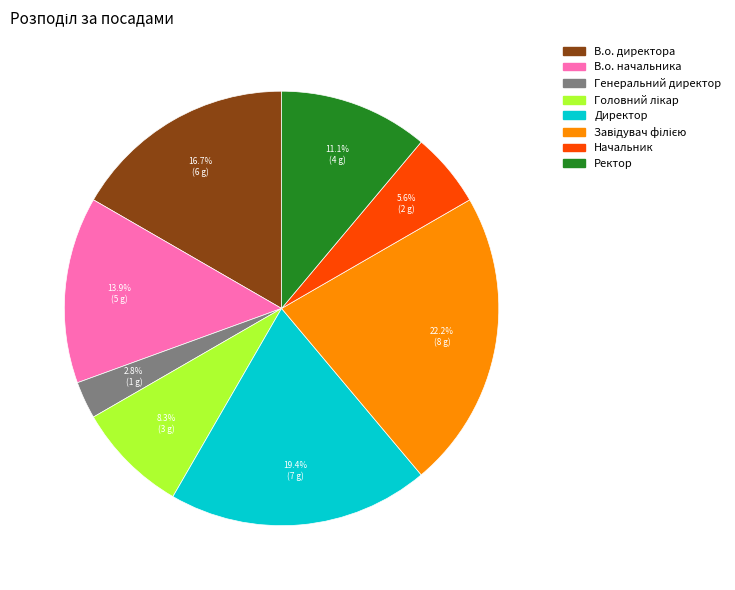

What percentage is the Генеральний директор slice, to the nearest percent?

3%